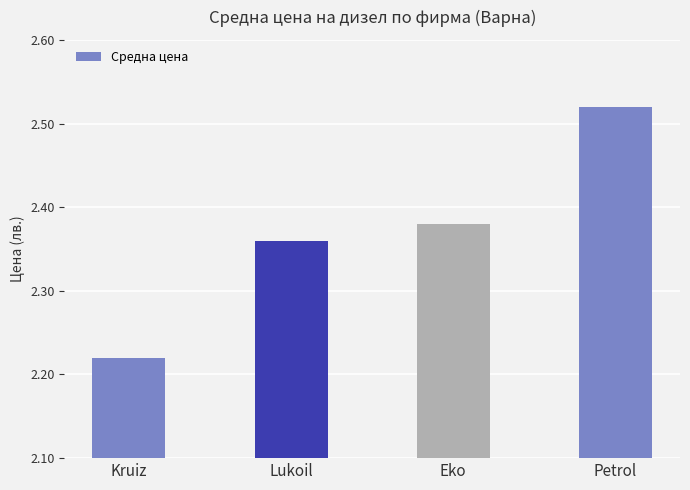

Approximately how many times larger is the value at Petrol compared to Lukoil?

1.1